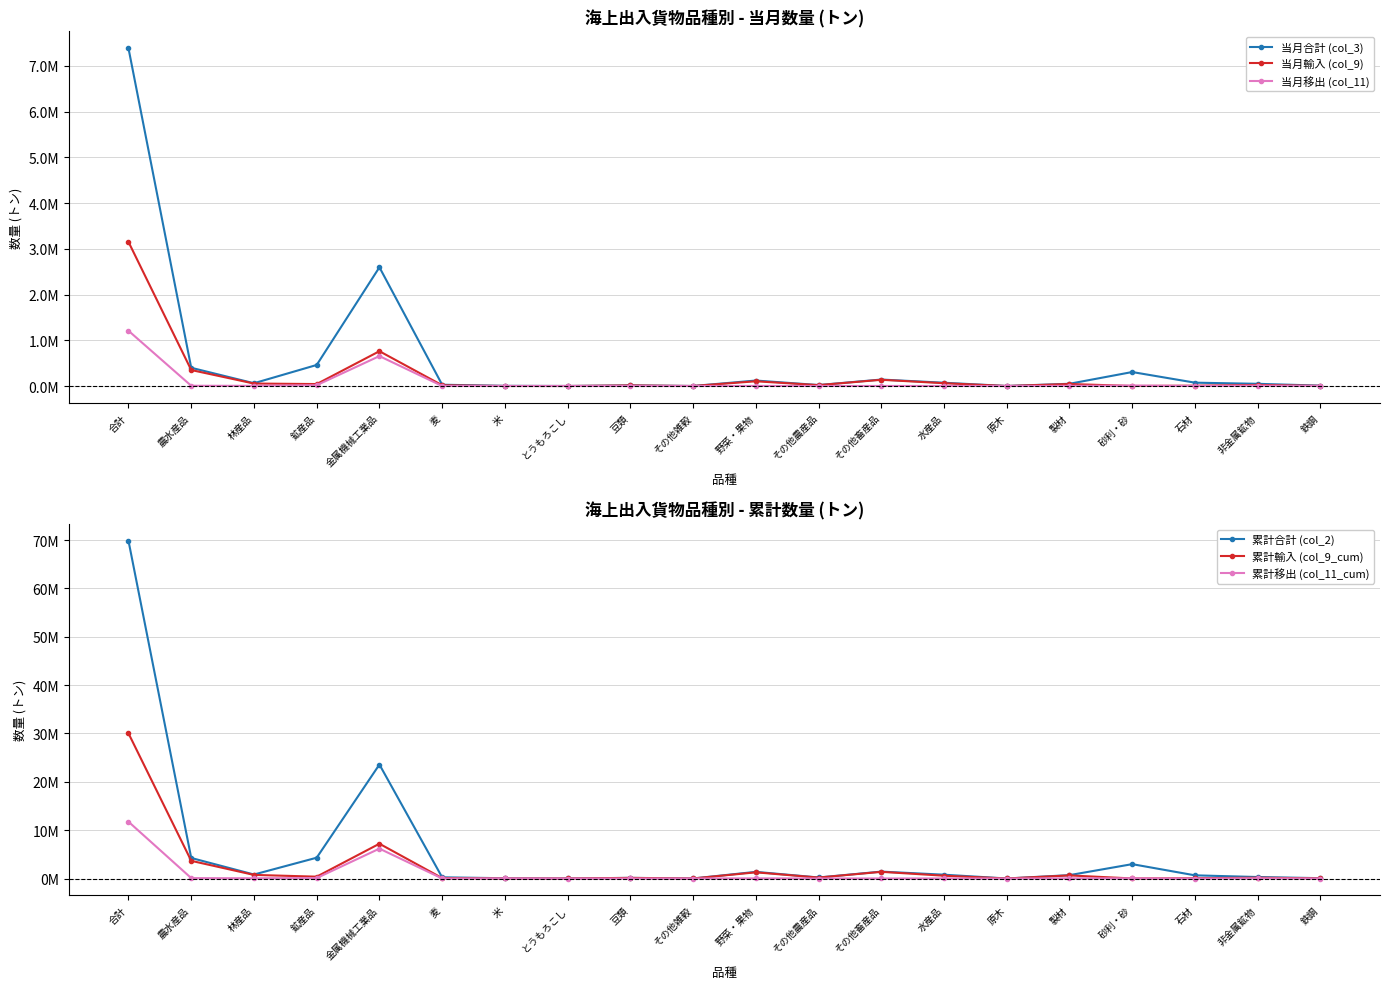

True or false: 累計合計 (col_2) has more than 2 points higher than both neighbors.

True